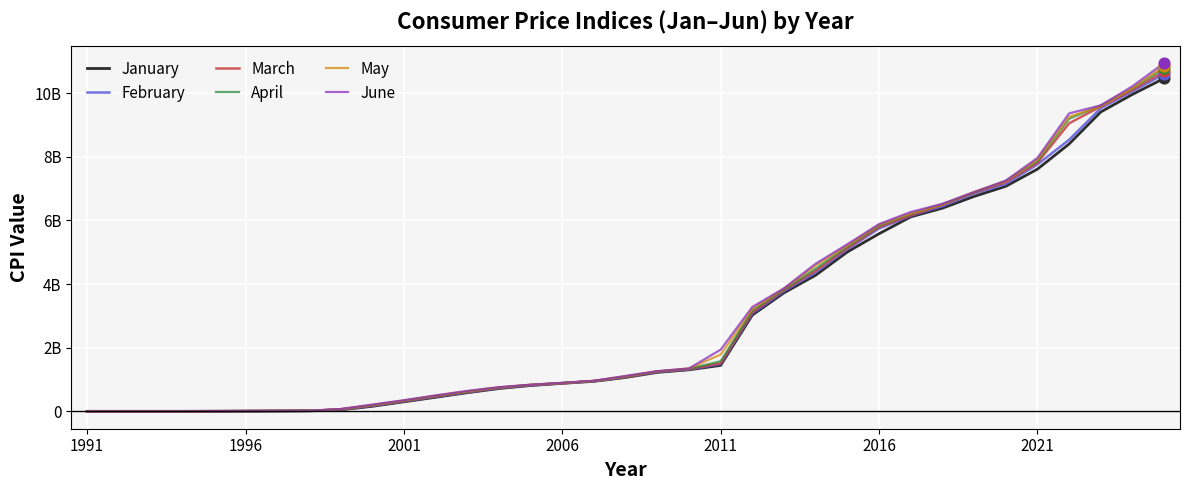

At which category is the sum across all series the highest?

34